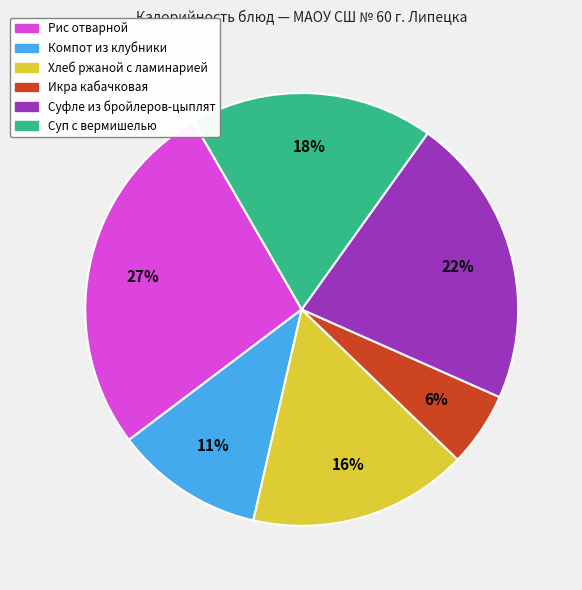

Is it true that Суфле из бройлеров-цыплят is 22% of the pie?

True